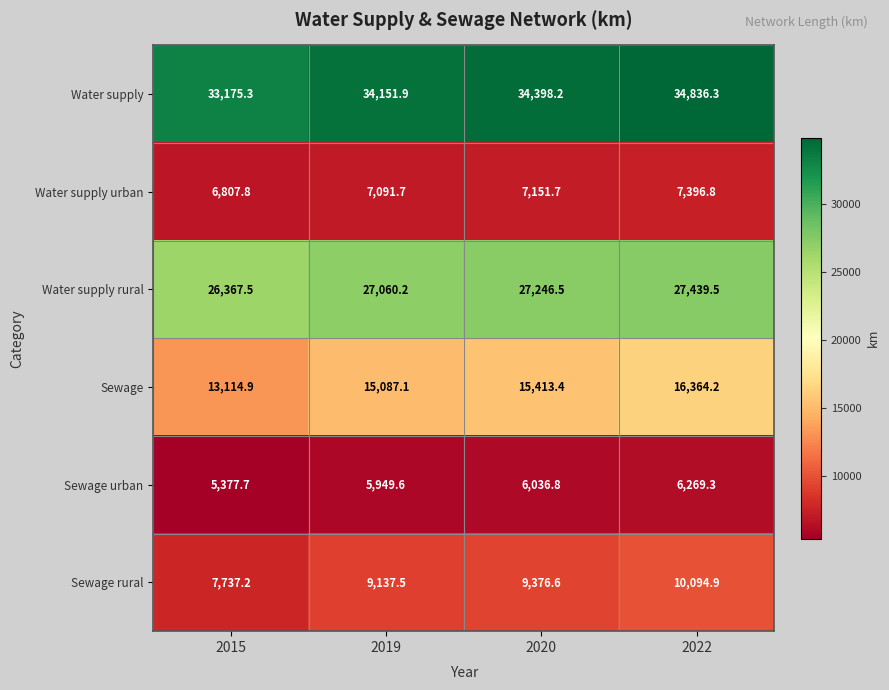

Rank the series at 2022 from lowest to highest value.

Sewage urban, Water supply urban, Sewage rural, Sewage, Water supply rural, Water supply